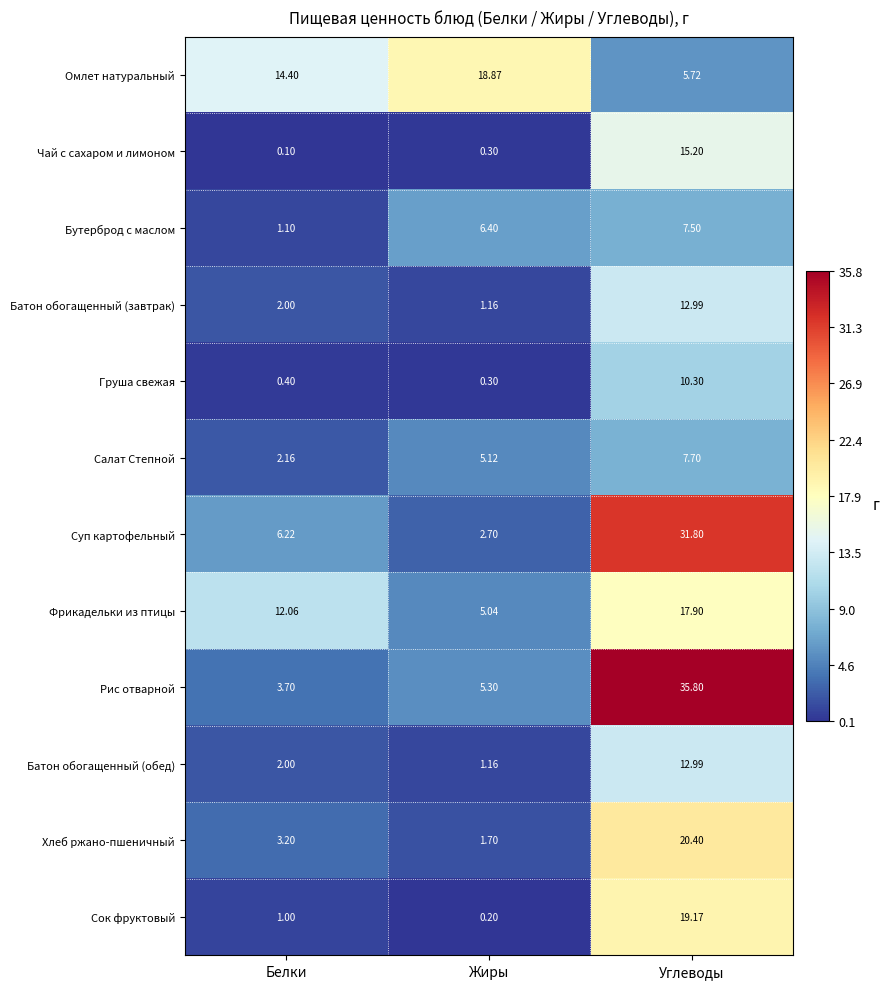

Which series changed the most between Жиры and Углеводы?

Рис отварной